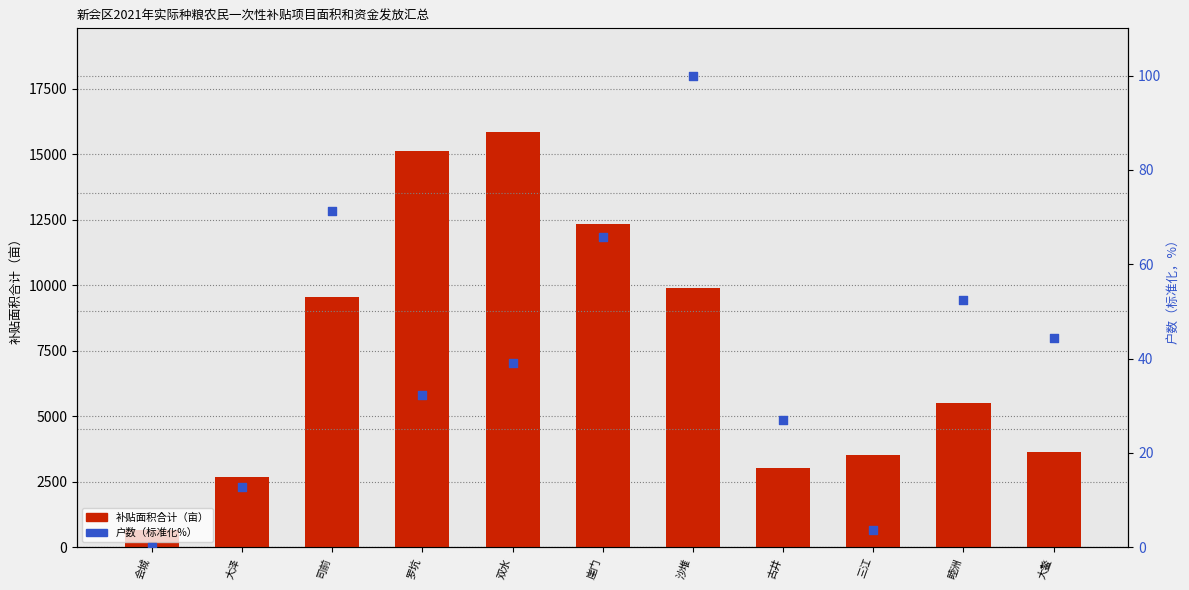

Is the value of 补贴面积合计（亩） at 司前 greater than the value of 户数（标准化%） at 三江?

Yes